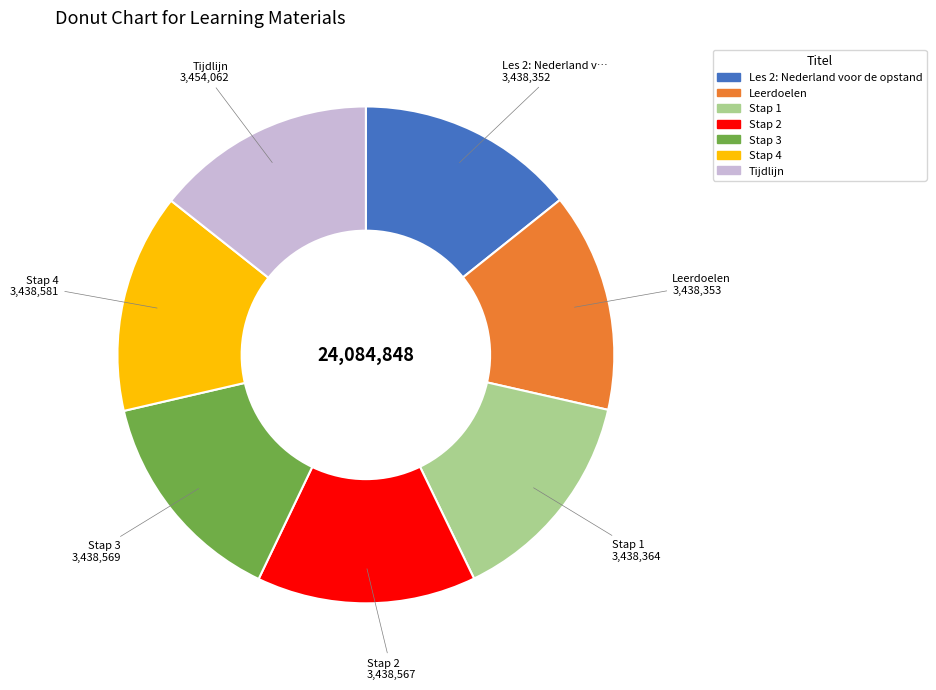

What is the ratio of the value at Tijdlijn to the value at Stap 4?

1.0